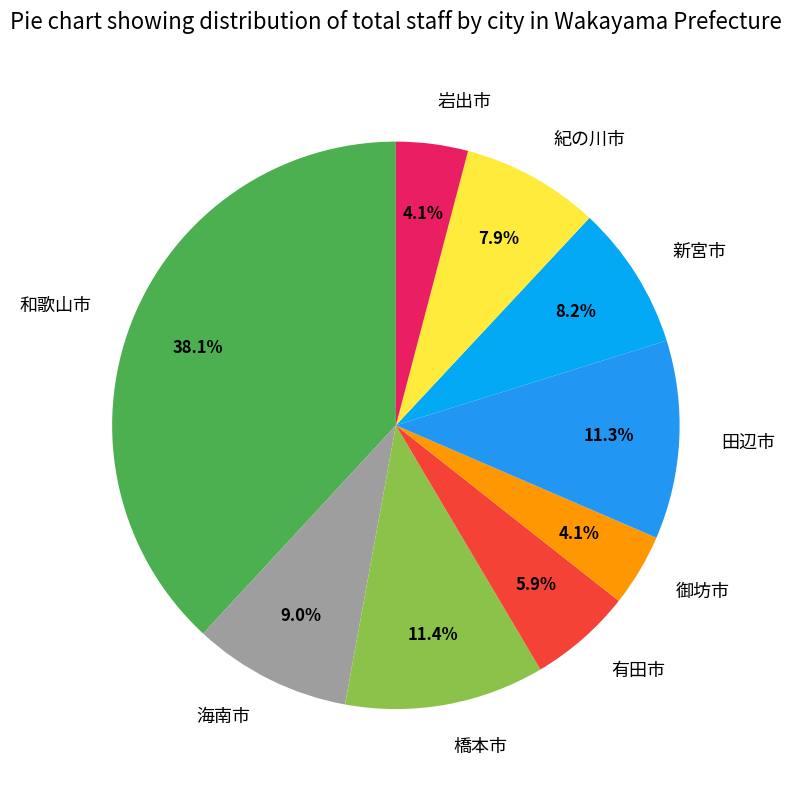

What is the ratio of the value at 新宮市 to the value at 田辺市?

0.7